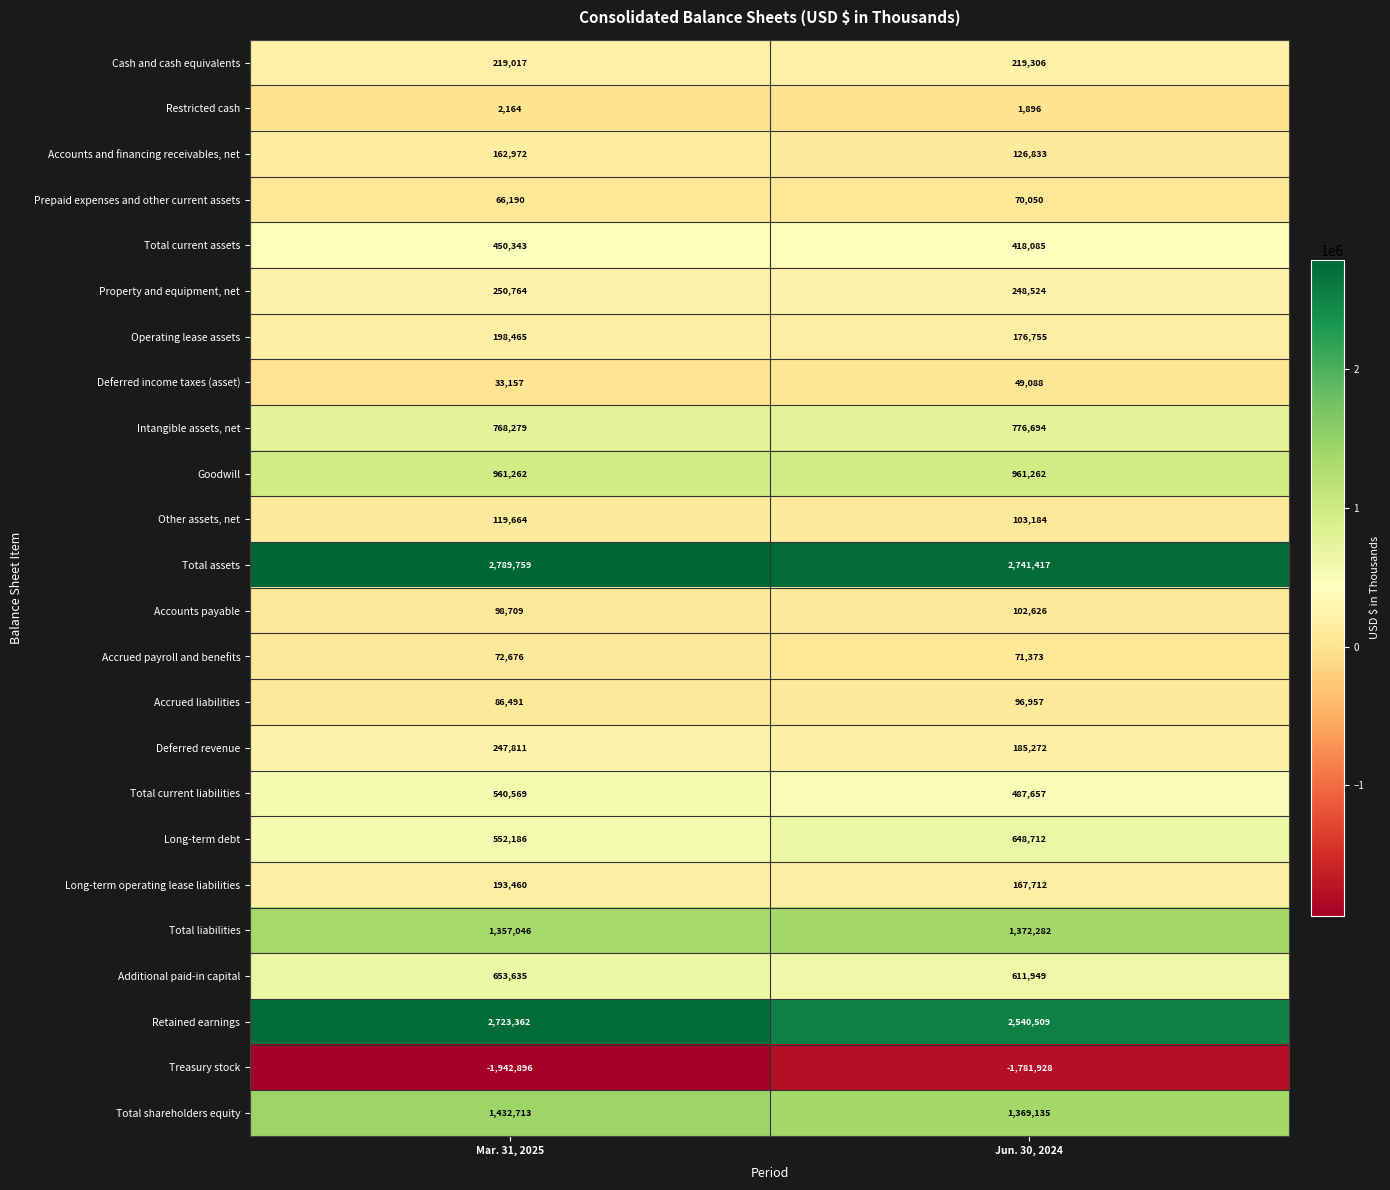

Between Mar. 31, 2025 and Jun. 30, 2024, which series saw the biggest shift?

Retained earnings